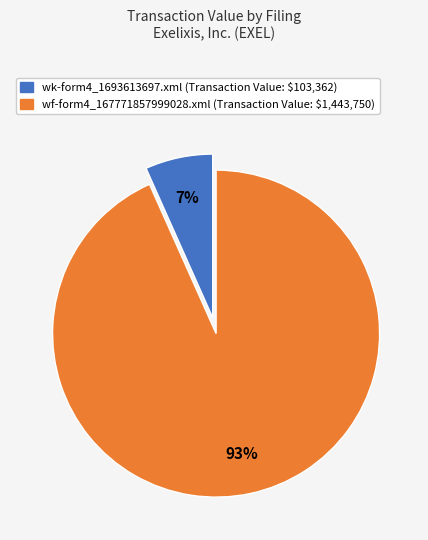

Rank the categories by value from lowest to highest.

wk-form4_1693613697.xml, wf-form4_167771857999028.xml